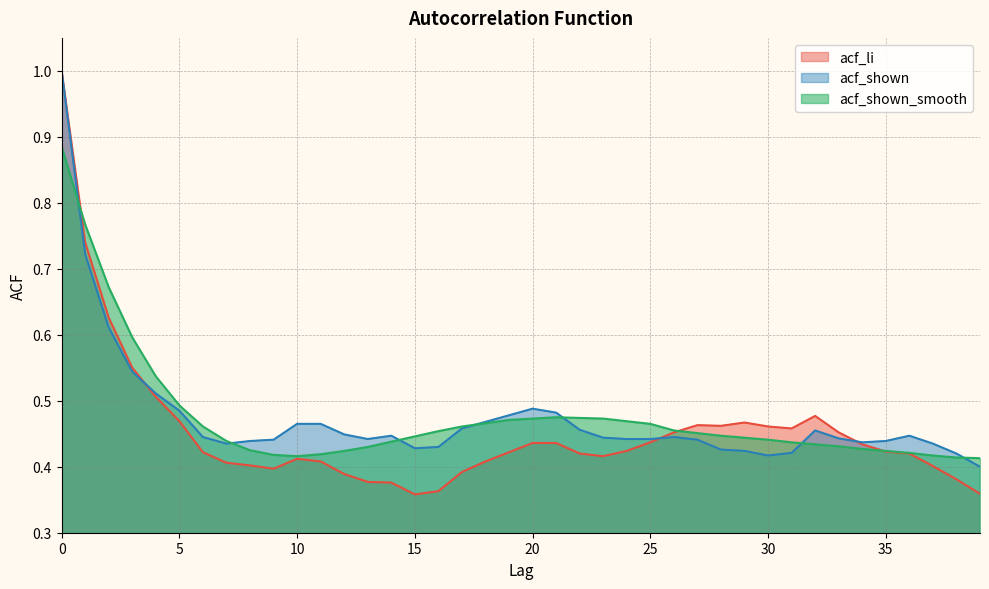

Reading left to right, extract all data points from this chart.

acf_li: 1.0	0.7	0.6	0.6	0.5	0.5	0.4	0.4	0.4	0.4	0.4	0.4	0.4	0.4	0.4	0.4	0.4	0.4	0.4	0.4	0.4	0.4	0.4	0.4	0.4	0.4	0.5	0.5	0.5	0.5	0.5	0.5	0.5	0.5	0.4	0.4	0.4	0.4	0.4	0.4
acf_shown: 1.0	0.7	0.6	0.5	0.5	0.5	0.4	0.4	0.4	0.4	0.5	0.5	0.4	0.4	0.4	0.4	0.4	0.5	0.5	0.5	0.5	0.5	0.5	0.4	0.4	0.4	0.4	0.4	0.4	0.4	0.4	0.4	0.5	0.4	0.4	0.4	0.4	0.4	0.4	0.4
acf_shown_smooth: 0.9	0.8	0.7	0.6	0.5	0.5	0.5	0.4	0.4	0.4	0.4	0.4	0.4	0.4	0.4	0.4	0.5	0.5	0.5	0.5	0.5	0.5	0.5	0.5	0.5	0.5	0.5	0.5	0.4	0.4	0.4	0.4	0.4	0.4	0.4	0.4	0.4	0.4	0.4	0.4